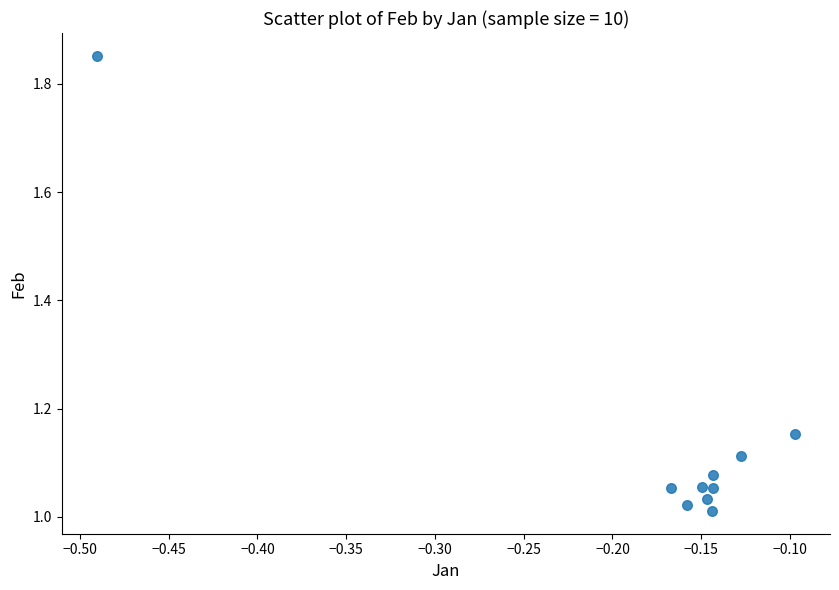

What is the range of X values (max minus min)?

0.4